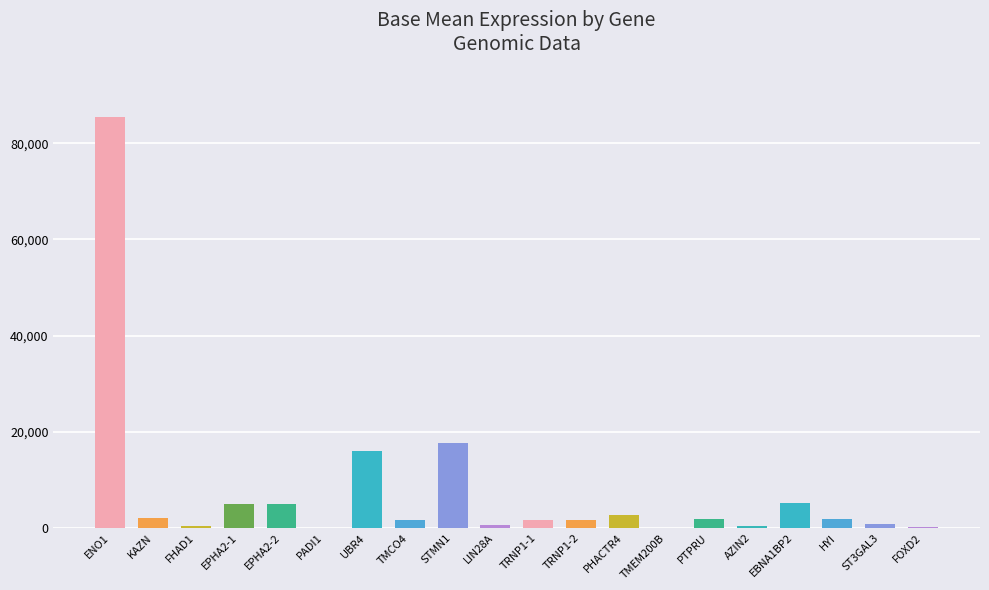

At which category does the chart reach its peak across all series?

ENO1